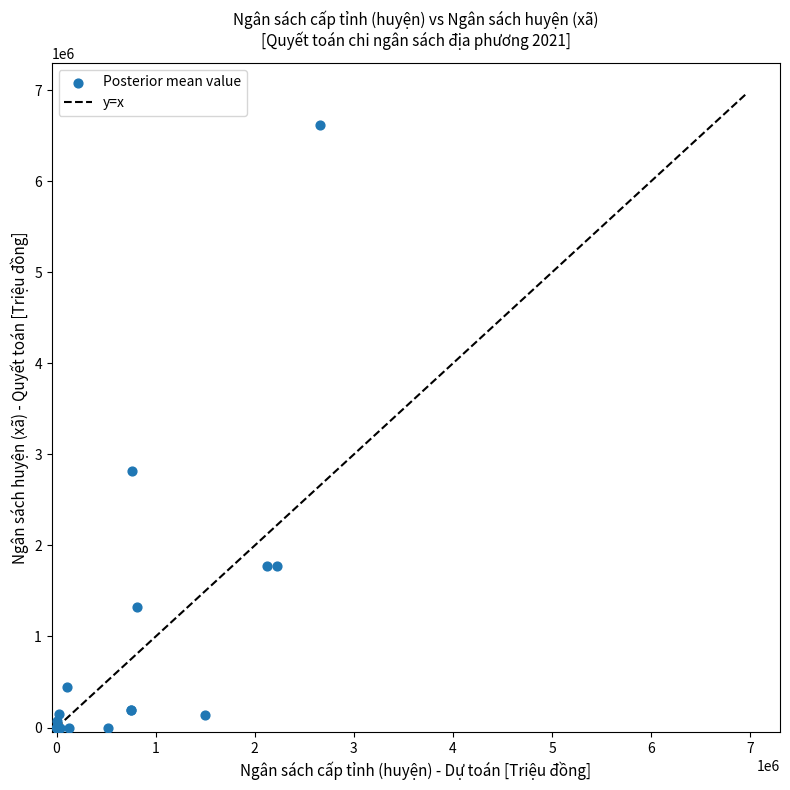

What Y value in the scatter plot is closest to 3310537?

2817461.9